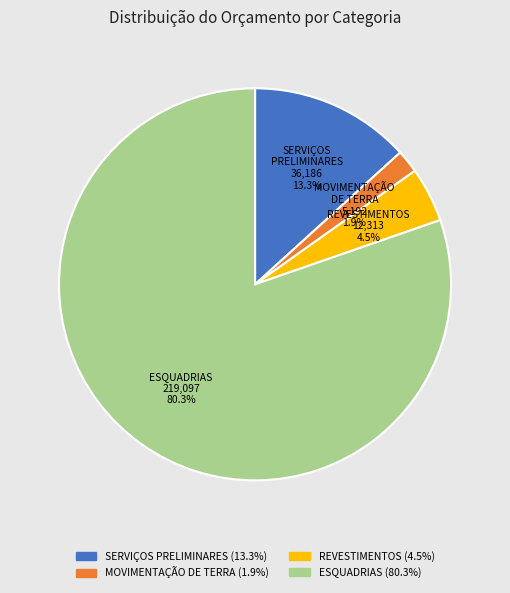

To the nearest percent, what percentage of the pie is ESQUADRIAS?

80%